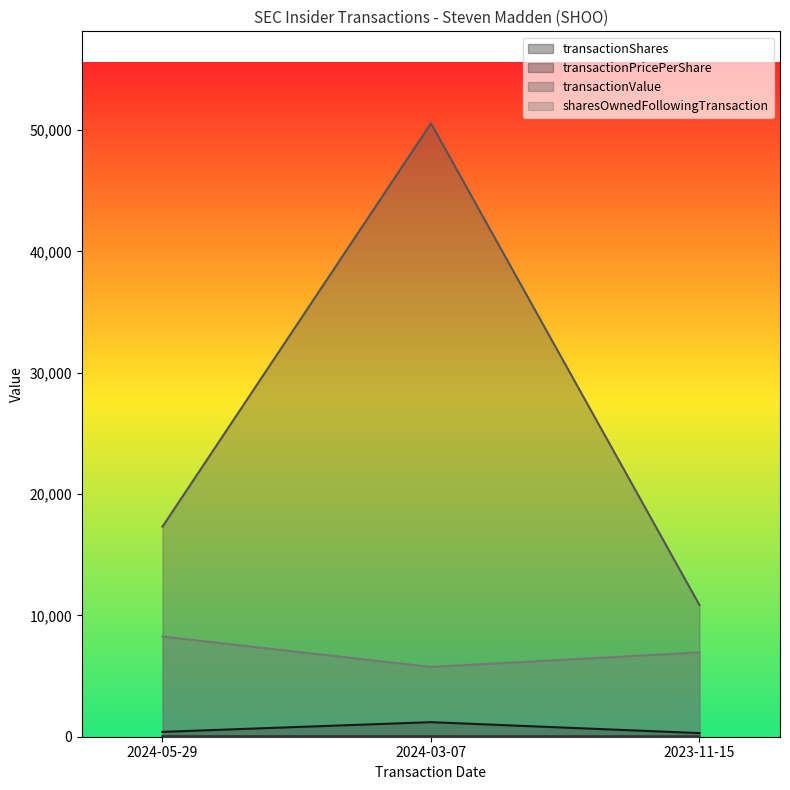

What position from the right is 2024-03-07?

2